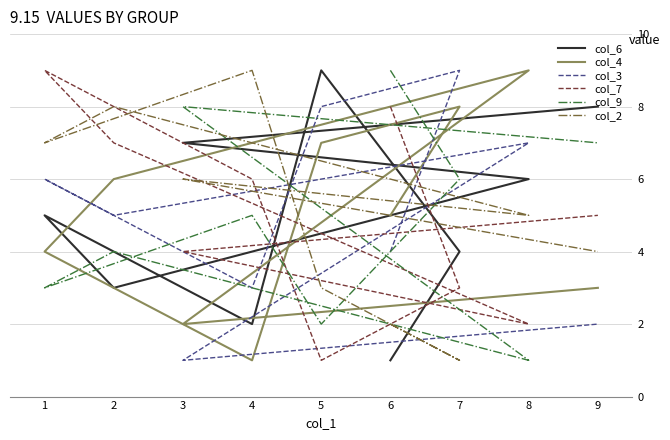

At which category is the sum across all series the highest?

1